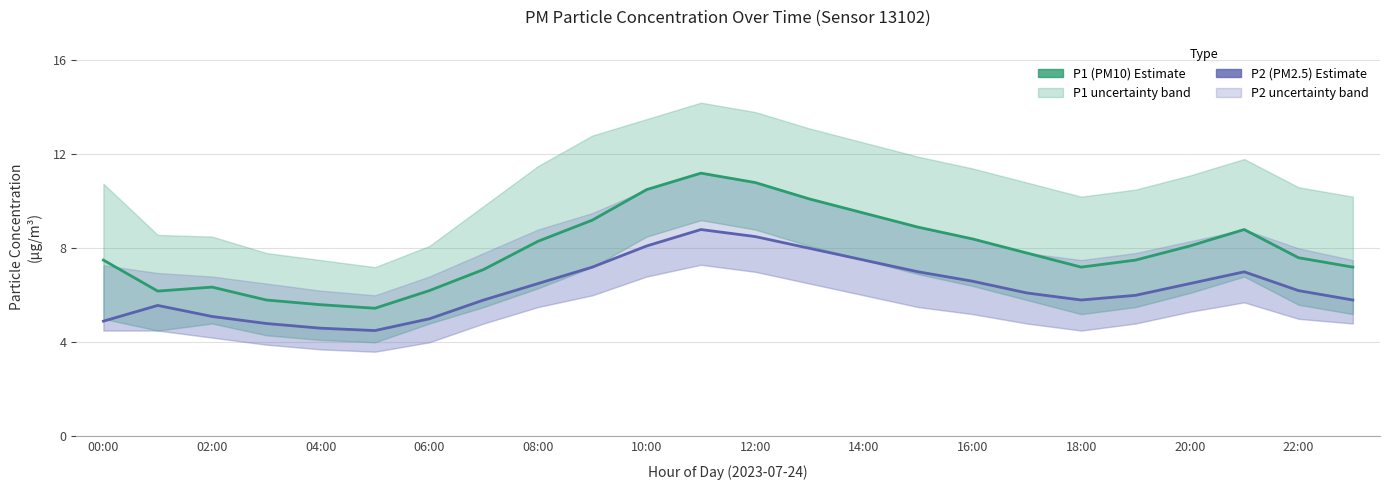

Is this an area chart (filled region under the line)?

No